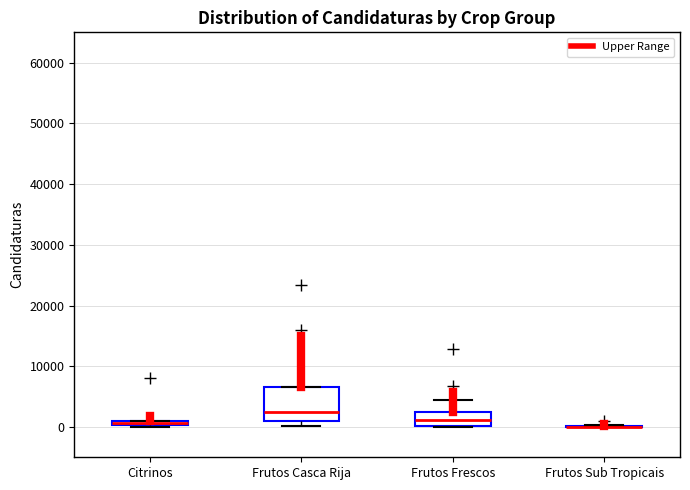

Where is the upper edge of the box for Frutos Casca Rija on the y-axis? The values are not printed on the chart, so give them approximately, as read against the axis.

7000